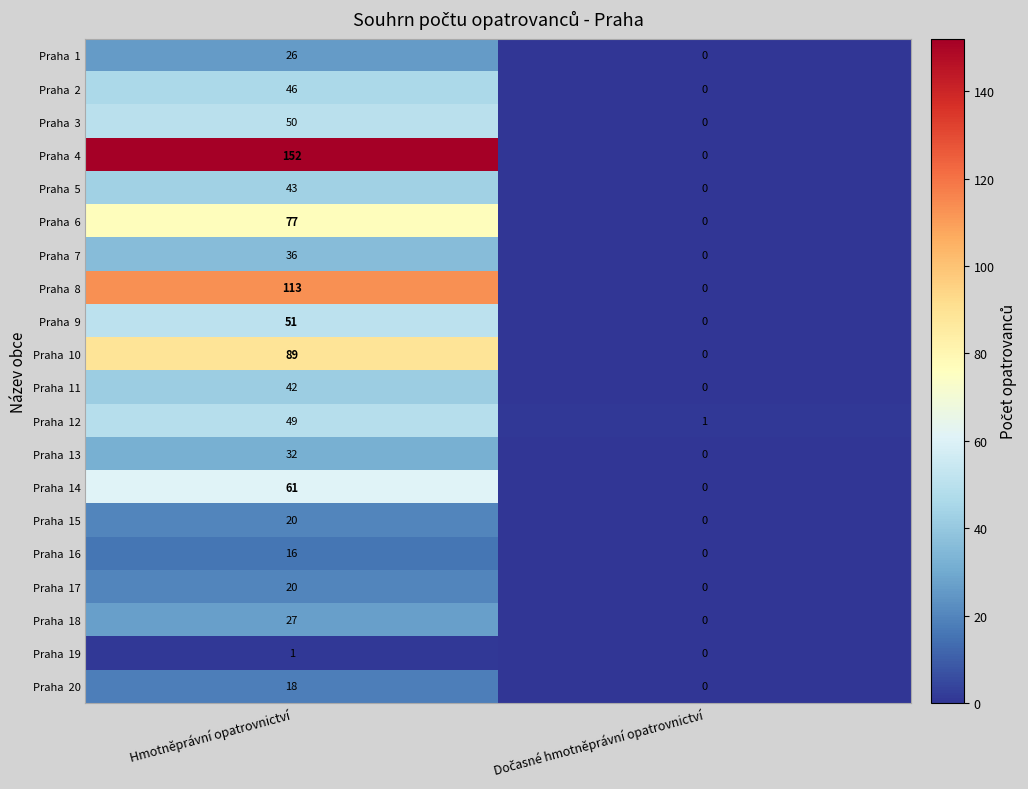

What is the total value across all series at Hmotněprávní opatrovnictví?

969